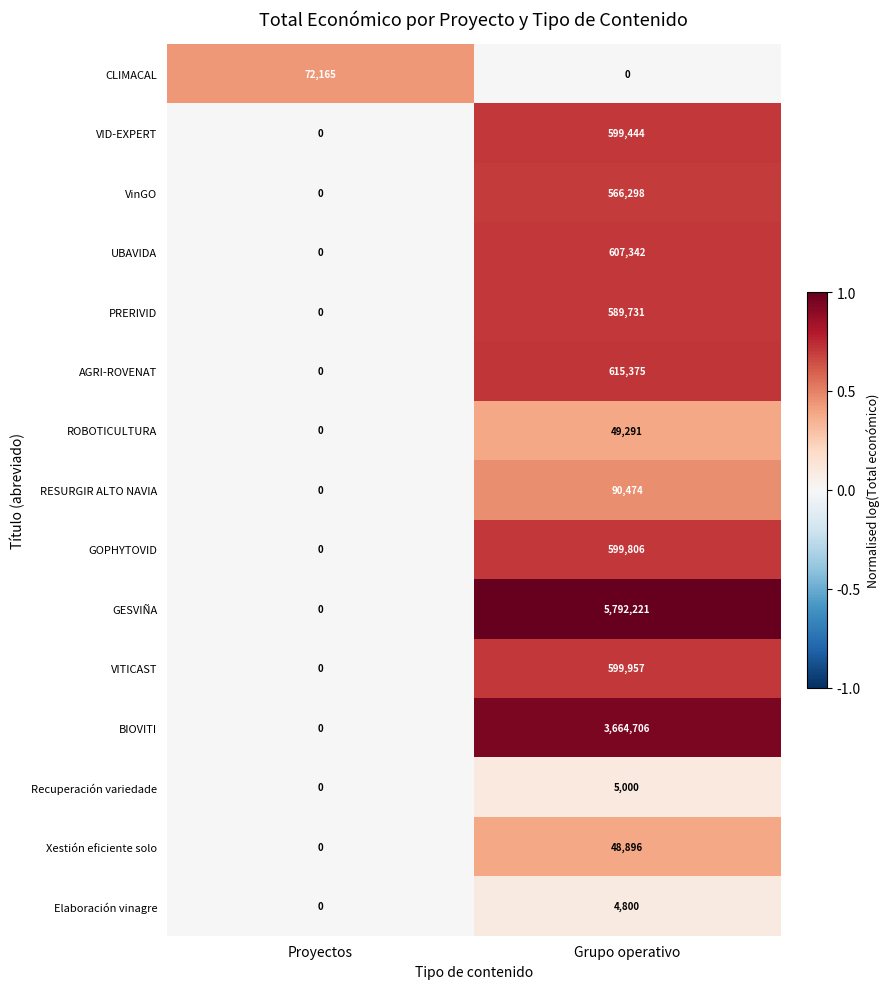

Reading left to right, extract all data points from this chart.

CLIMACAL: Proyectos=72165	Grupo operativo=0
VID-EXPERT: Proyectos=0	Grupo operativo=599444
VinGO: Proyectos=0	Grupo operativo=566298
UBAVIDA: Proyectos=0	Grupo operativo=607342
PRERIVID: Proyectos=0	Grupo operativo=589731
AGRI-ROVENAT: Proyectos=0	Grupo operativo=615375
ROBOTICULTURA: Proyectos=0	Grupo operativo=49291
RESURGIR ALTO NAVIA: Proyectos=0	Grupo operativo=90474
GOPHYTOVID: Proyectos=0	Grupo operativo=599806
GESVIÑA: Proyectos=0	Grupo operativo=5792221
VITICAST: Proyectos=0	Grupo operativo=599957
BIOVITI: Proyectos=0	Grupo operativo=3664706
Recuperación variedade: Proyectos=0	Grupo operativo=5000
Xestión eficiente solo: Proyectos=0	Grupo operativo=48896
Elaboración vinagre: Proyectos=0	Grupo operativo=4800